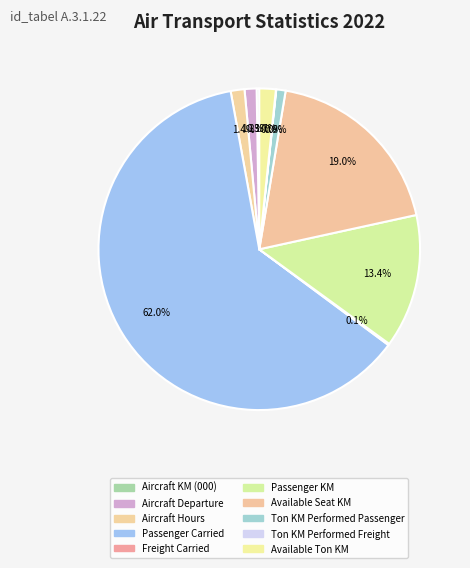

To the nearest percent, what is the difference between the largest and smallest slice percentages?

62%